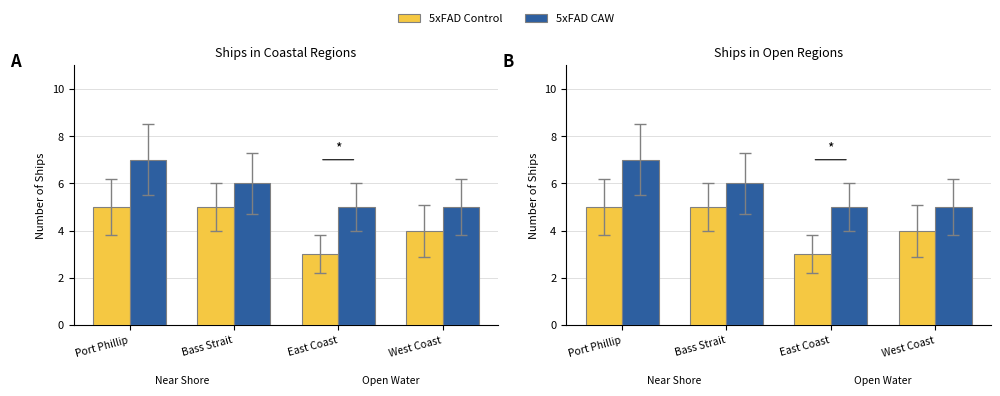

Reading right to left, extract all data points from this chart.

5xFAD Control: 4	3	5	5
5xFAD CAW: 5	5	6	7